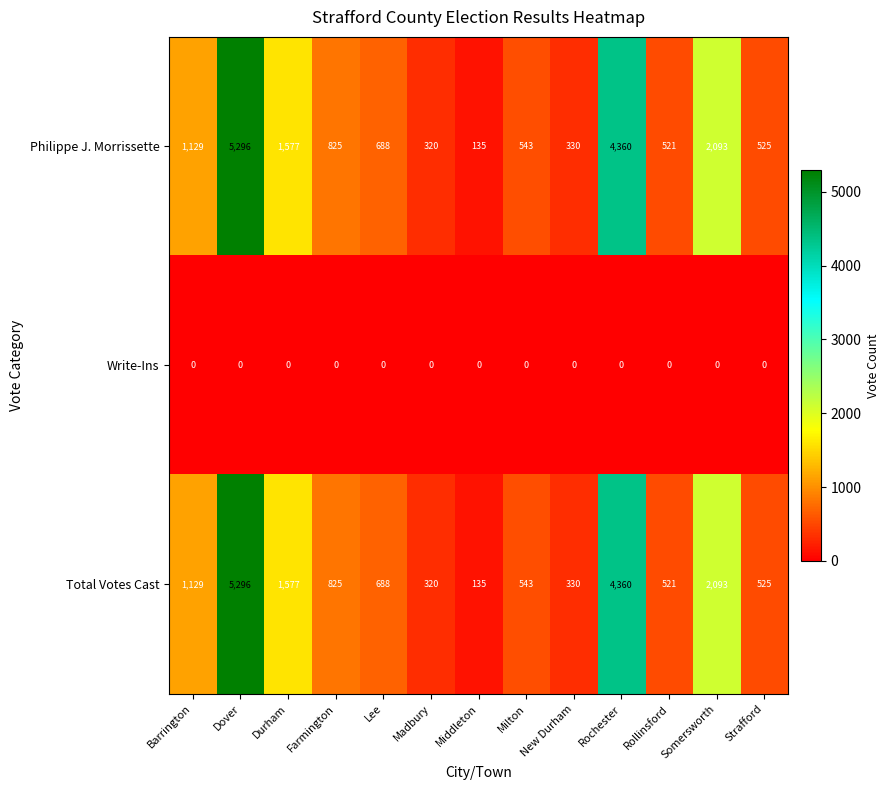

Is the value of Write-Ins at Farmington greater than the value of Total Votes Cast at Barrington?

No